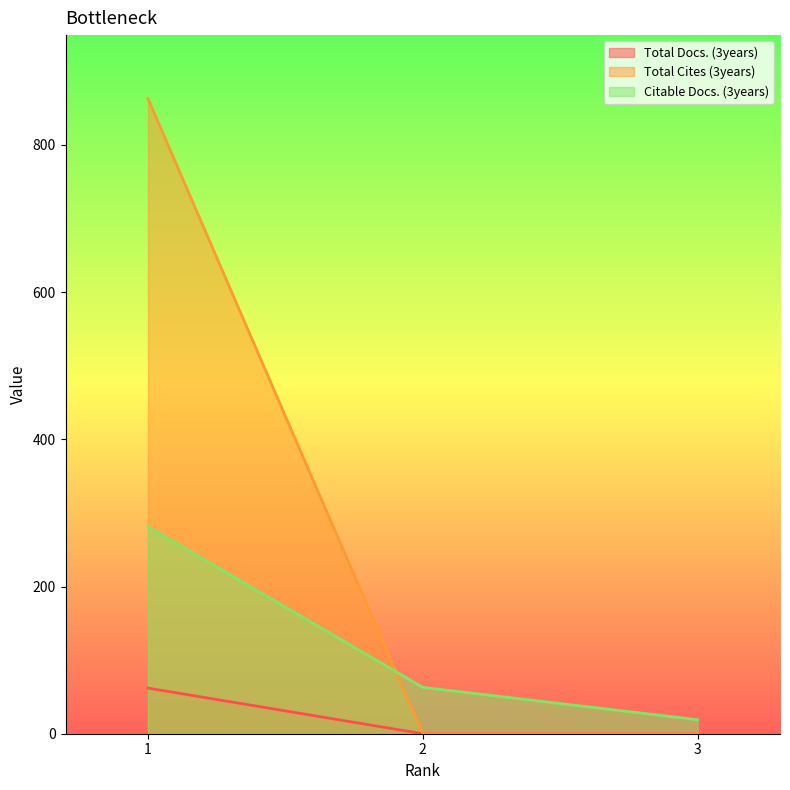

At how many categories does at least one series exceed 178?

1